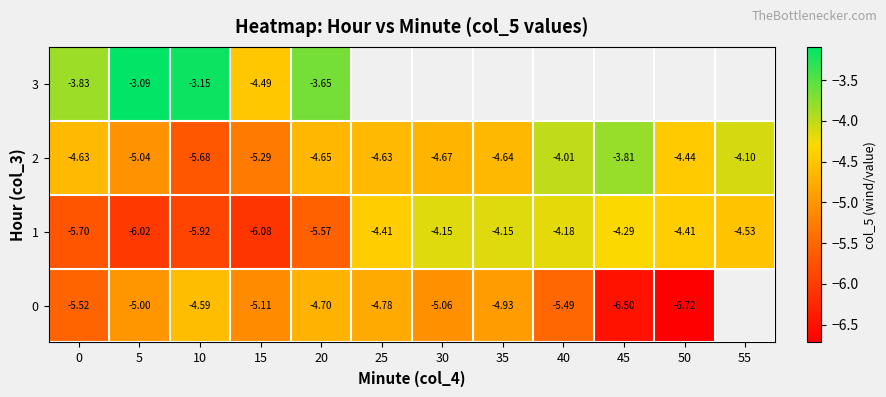

Is the value of 1 at 25 greater than the value of 0 at 20?

Yes